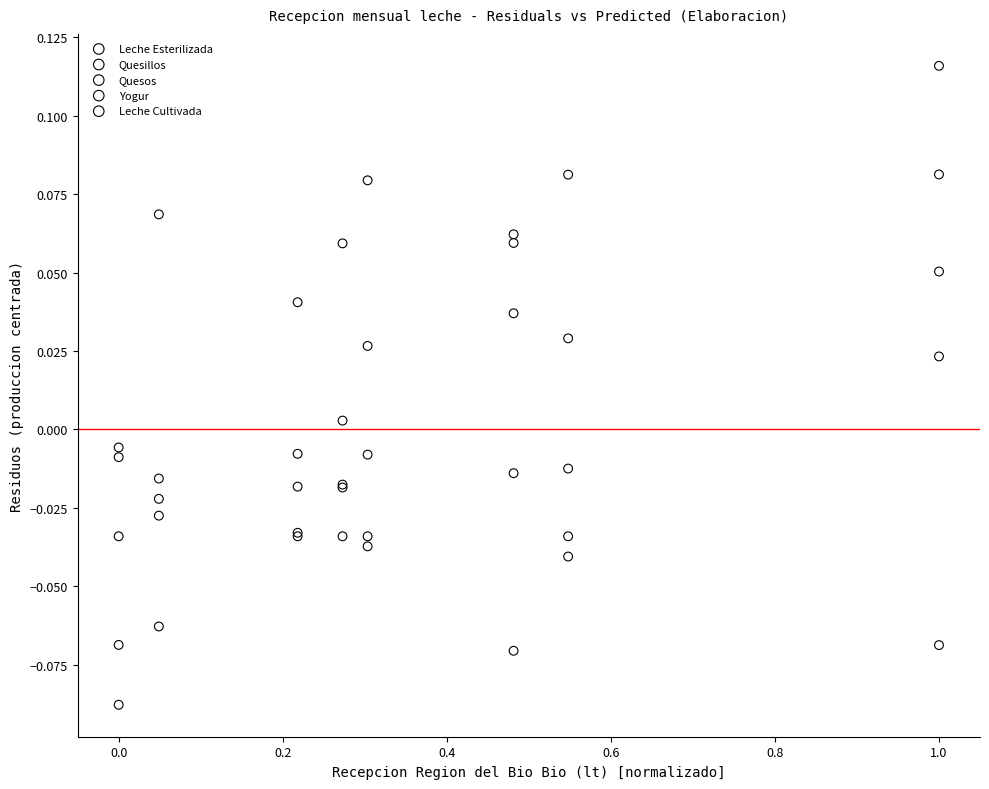

What is the X range (max minus min) for the scatter plot?

1.0